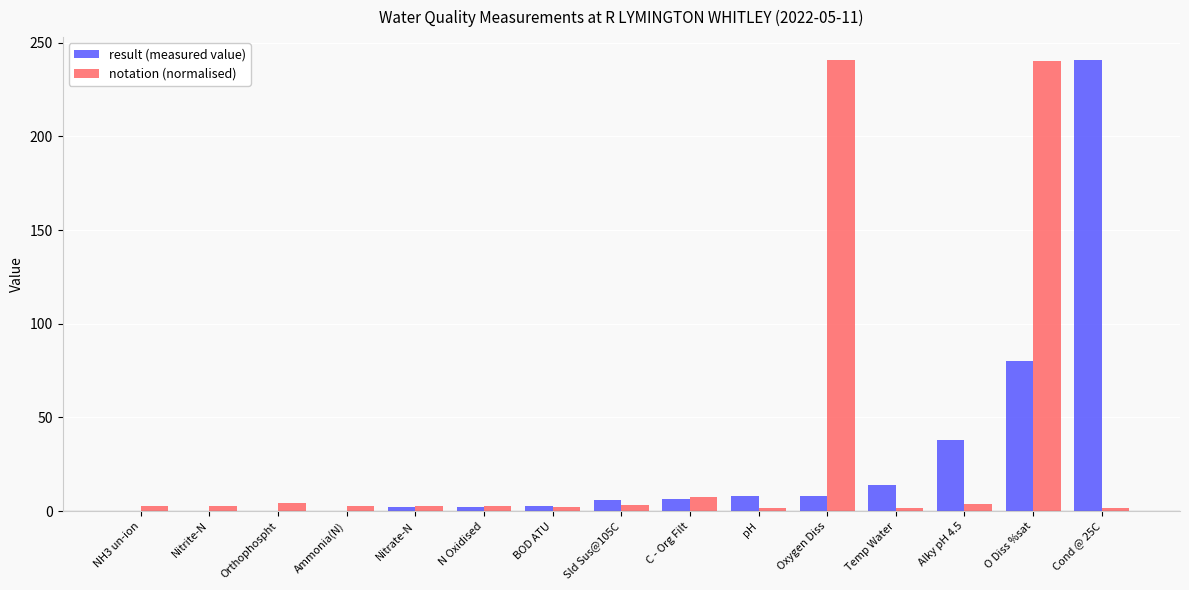

Is the value of notation (normalised) at BOD ATU greater than the value of result (measured value) at O Diss %sat?

No